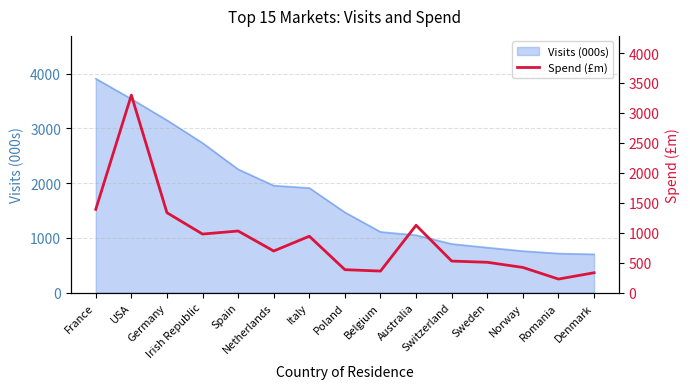

What is the average value?

901.7